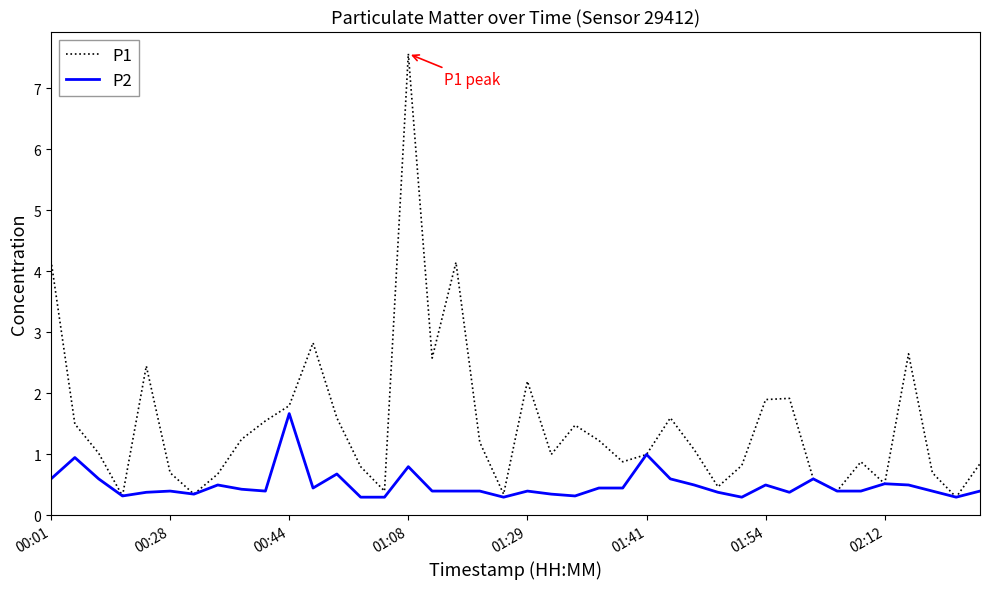

List the series in order of their overall mean, highest first.

P1, P2